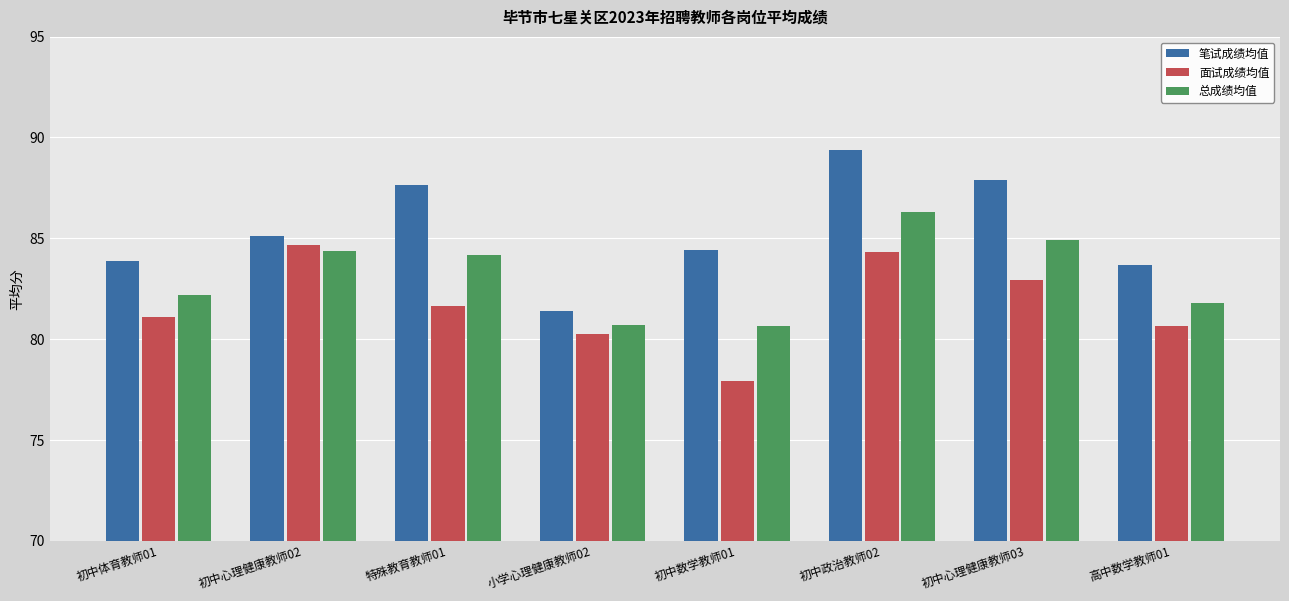

List the series in order of their overall mean, lowest first.

面试成绩均值, 总成绩均值, 笔试成绩均值